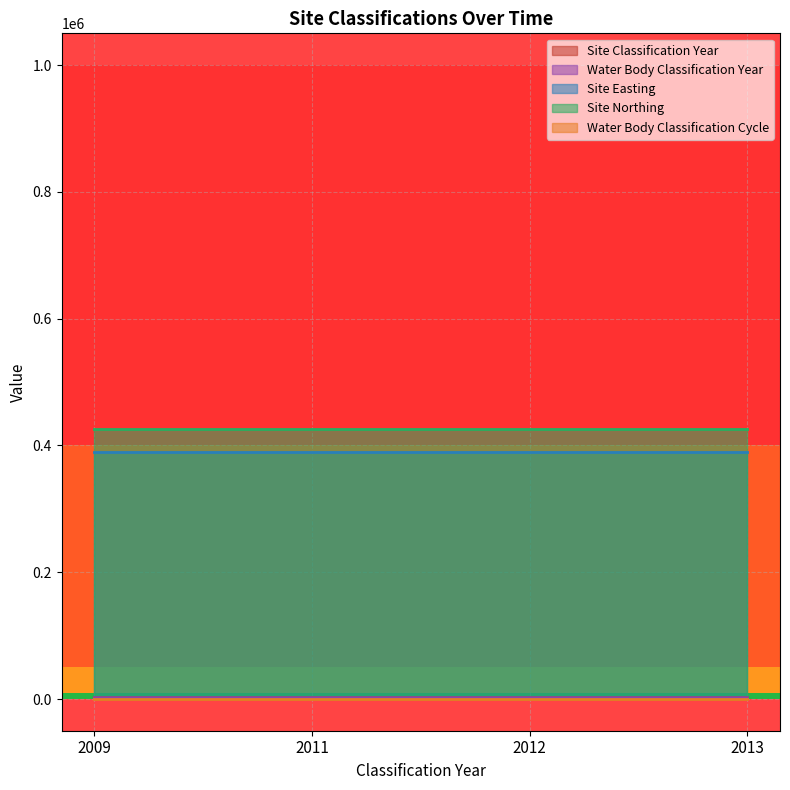

Where is Water Body Classification Year nearest to the value 2011?

2011